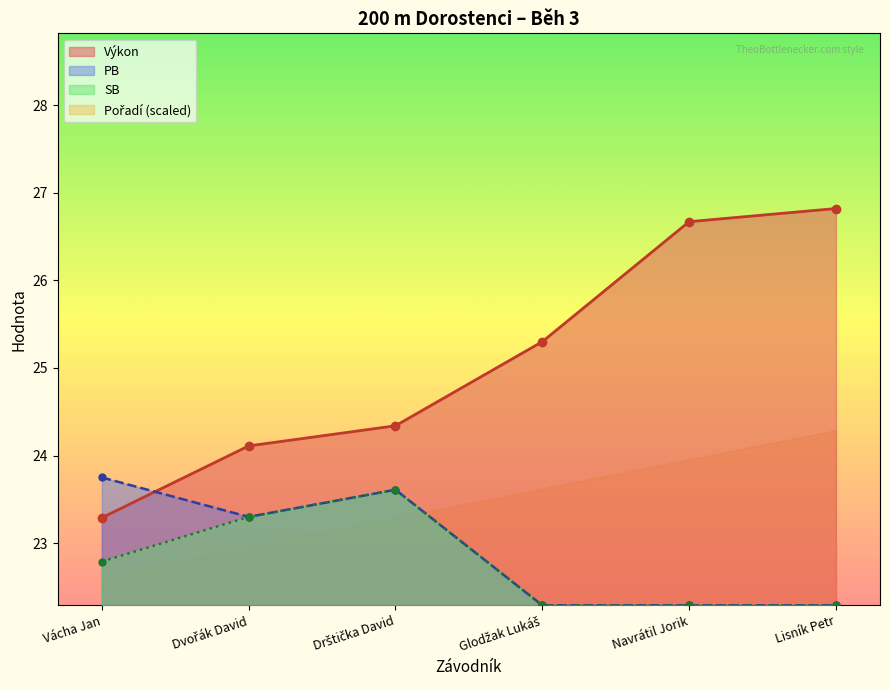

Where do Výkon and PB first cross each other?

Vácha Jan and Dvořák David